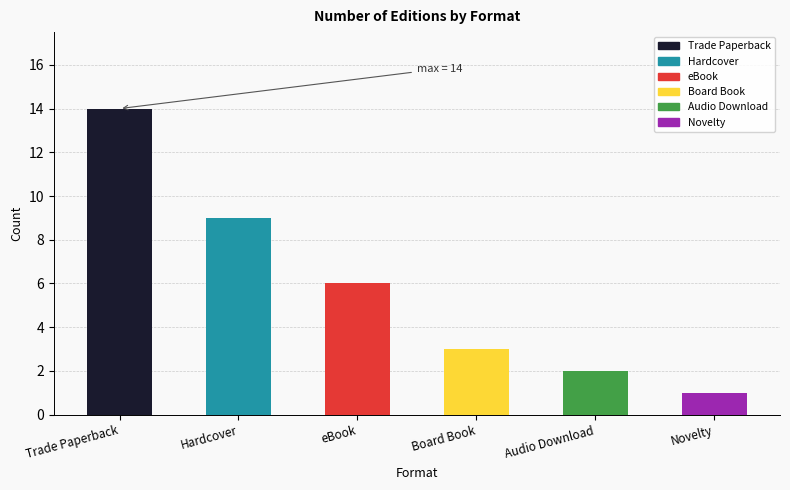

What is the difference between the maximum and minimum values?

13